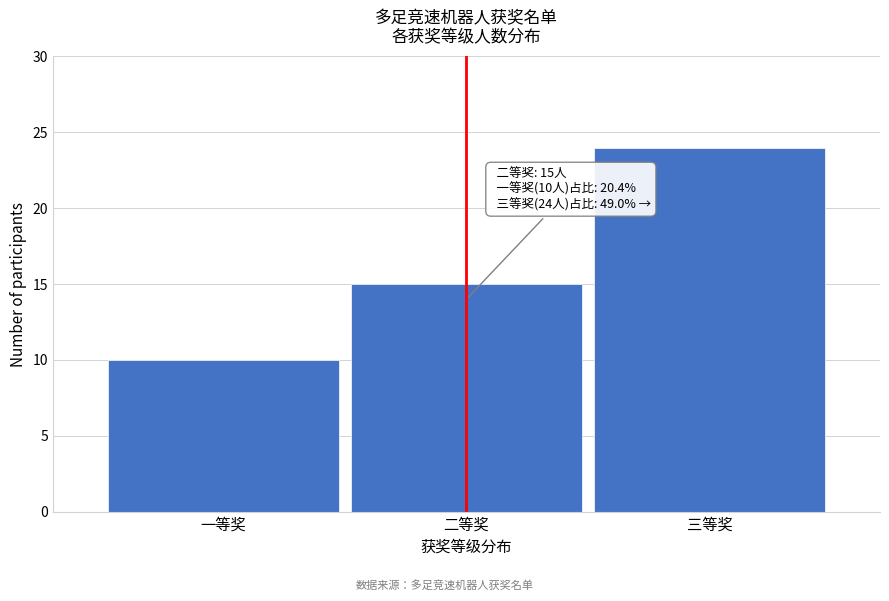

Reading left to right, transcribe all the data shown in this chart.

10	15	24